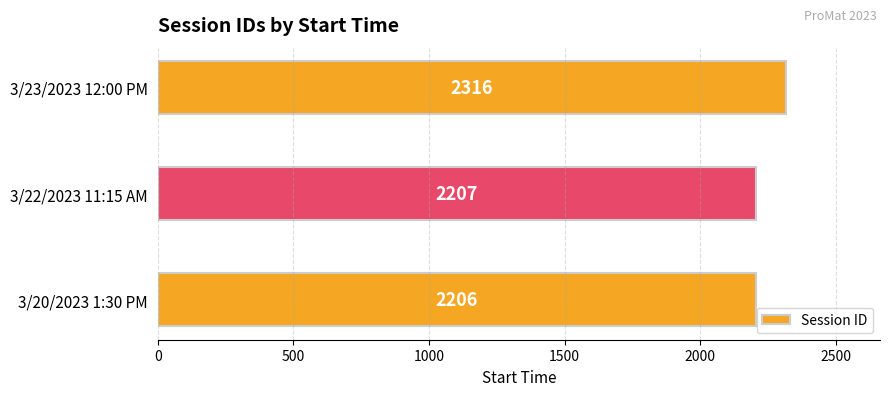

Reading bottom to top, list all the values displayed in this chart.

3/20/2023 1:30 PM=2206	3/22/2023 11:15 AM=2207	3/23/2023 12:00 PM=2316